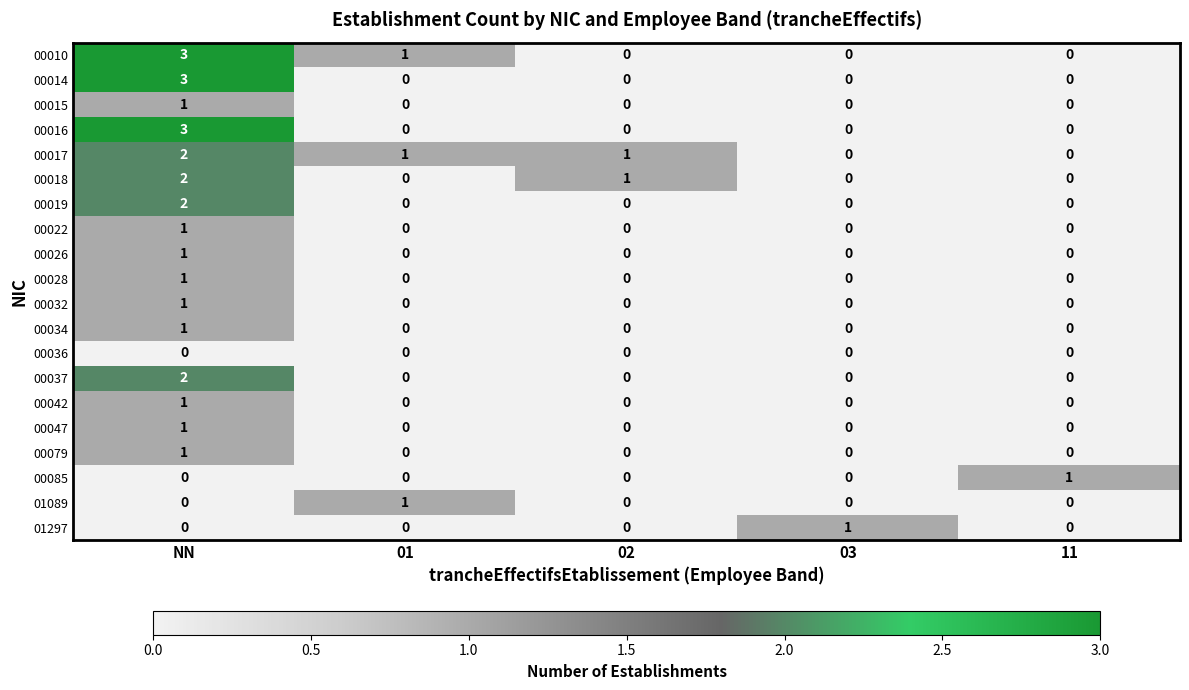

How many 00015 values are between 0 and 1?

5